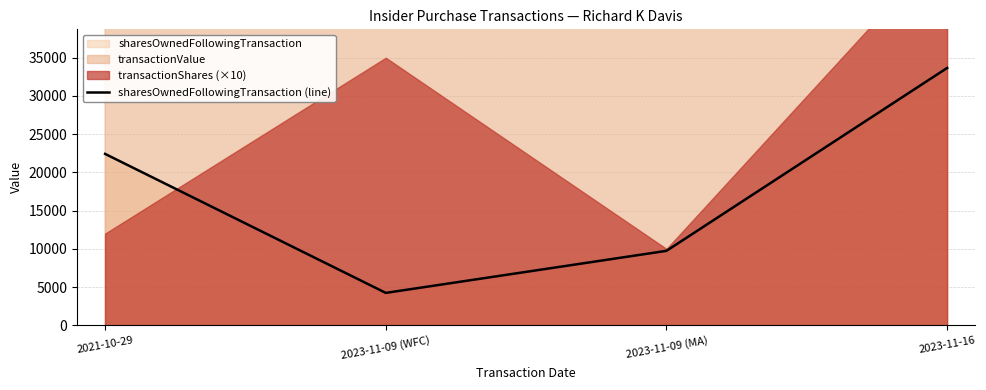

What is the minimum value shown in the chart?

4244